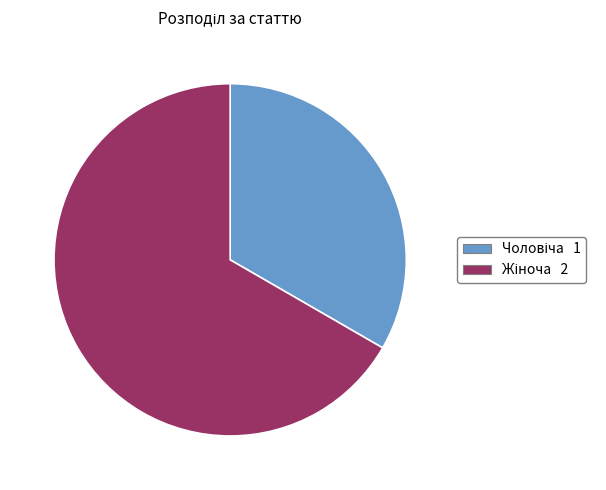

Is there a majority slice in this chart?

Yes